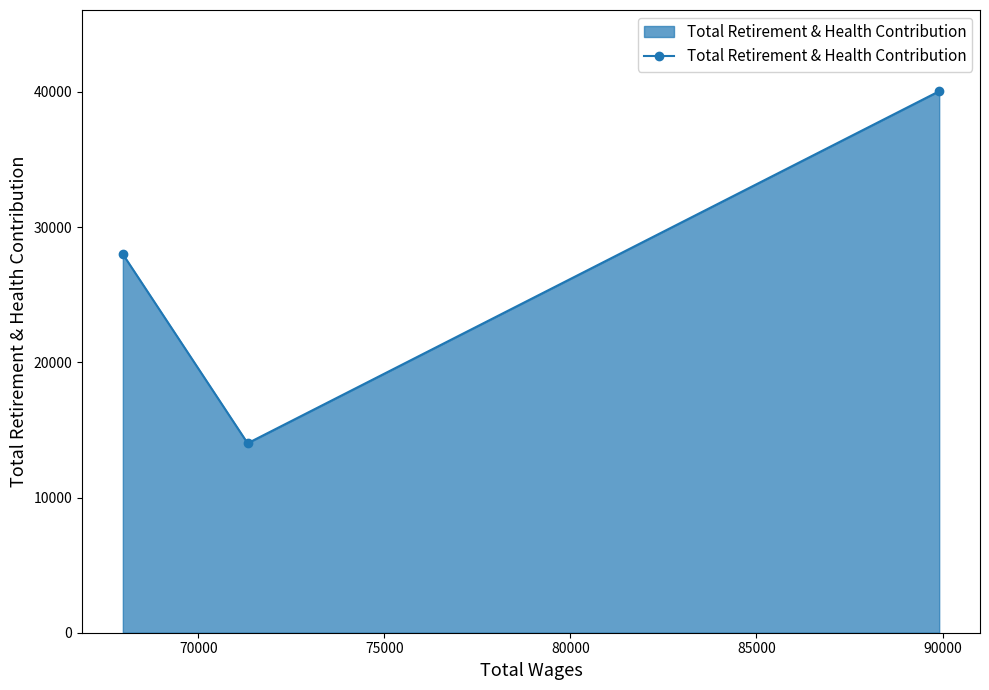

What is the difference between the maximum and minimum values?

26039